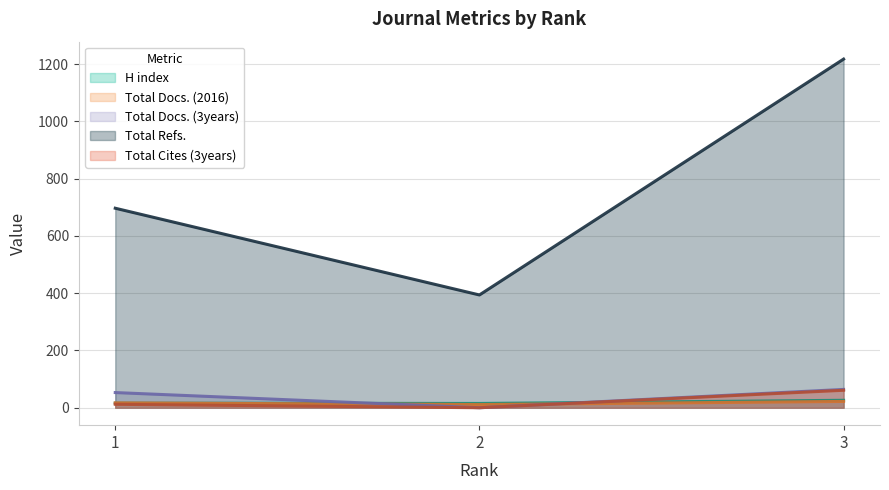

Count the number of categories in the chart.

3